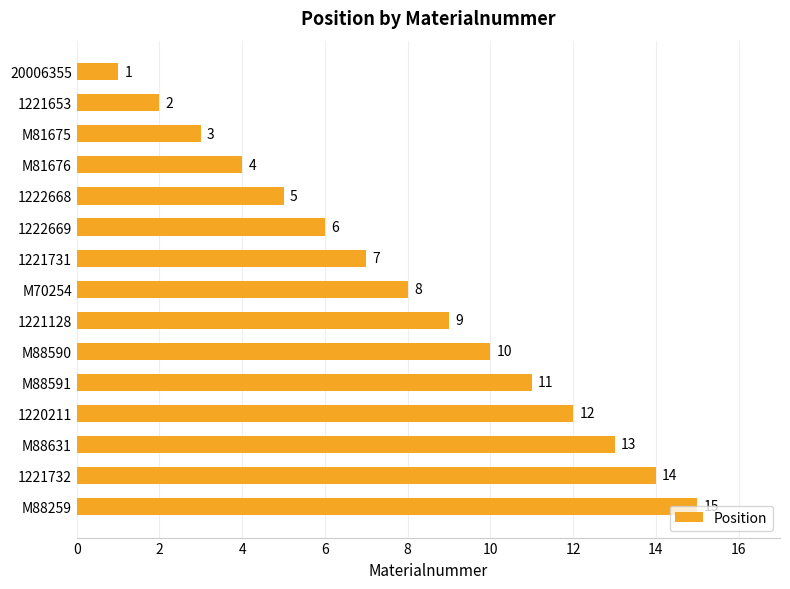

The chart shows a value of 12 at 1220211. True or false?

True